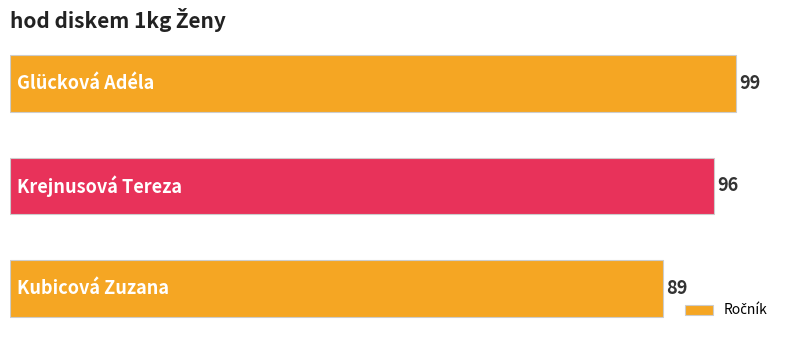

How many values are below 96?

1